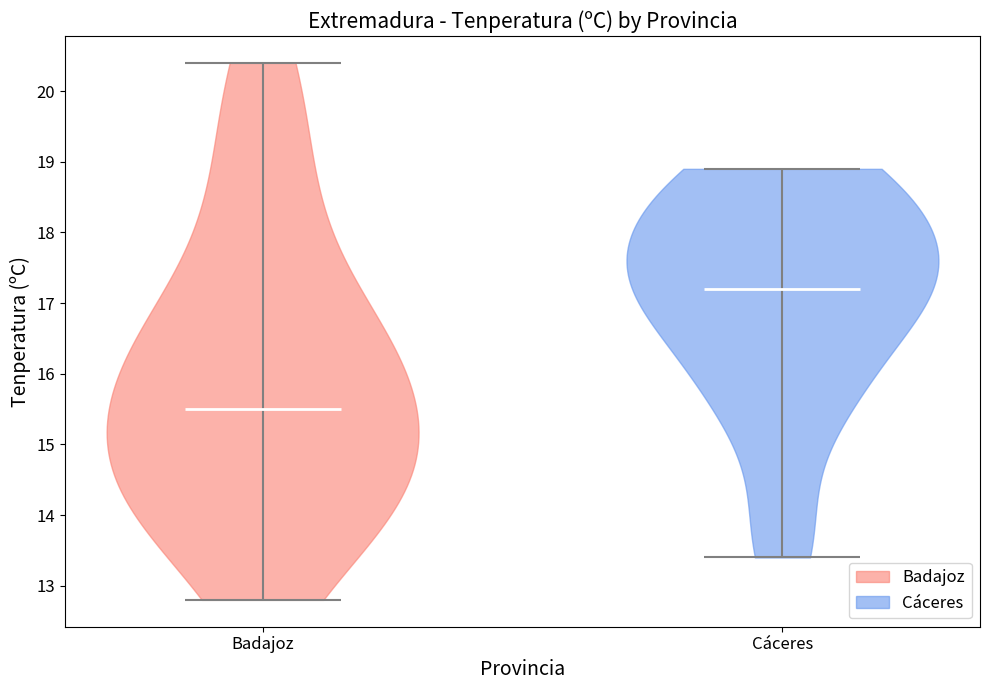

What is the lowest point the violin for Cáceres reaches on the y-axis? The values are not printed on the chart, so give them approximately, as read against the axis.

13.4